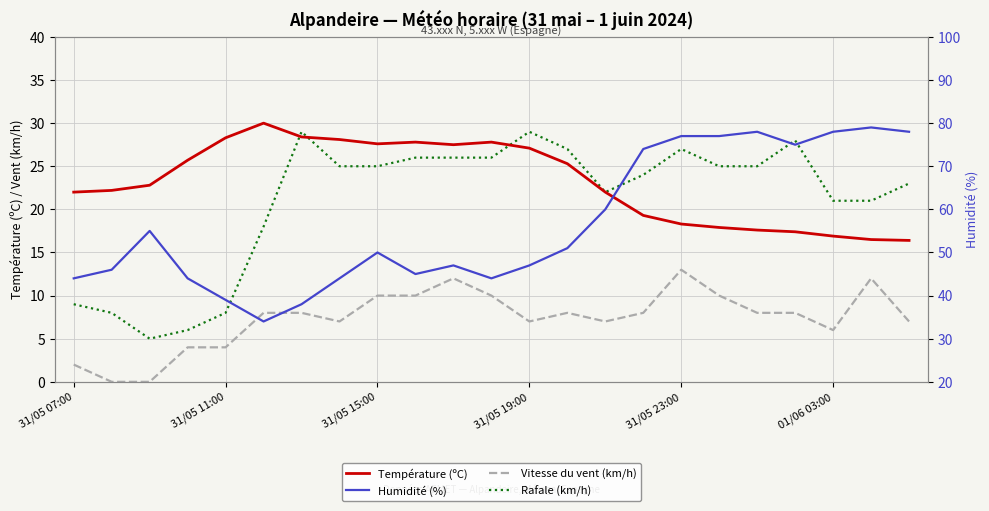

List the series in order of their peak value, highest first.

Humidité (%), Température (ºC), Rafale (km/h), Vitesse du vent (km/h)